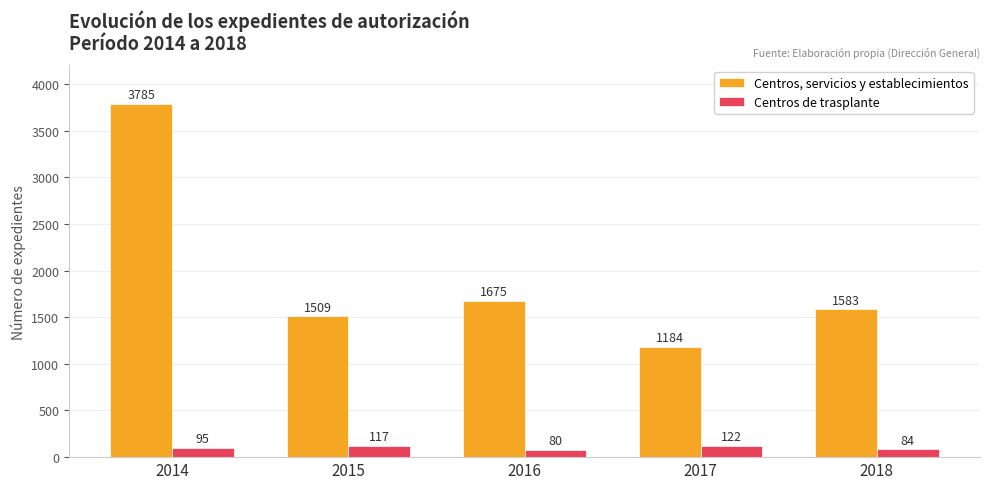

Reading left to right, extract all data points from this chart.

Centros, servicios y establecimientos: 2014=3785	2015=1509	2016=1675	2017=1184	2018=1583
Centros de trasplante: 2014=95	2015=117	2016=80	2017=122	2018=84